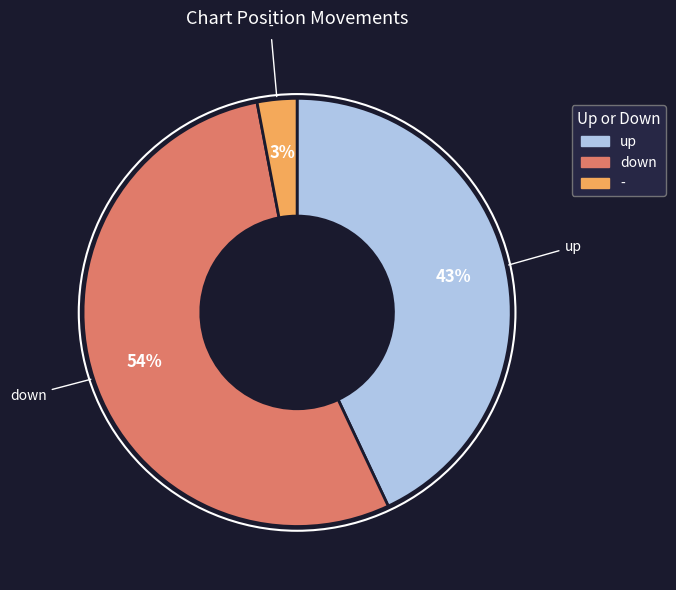

Is the sum of up and down greater than half?

Yes